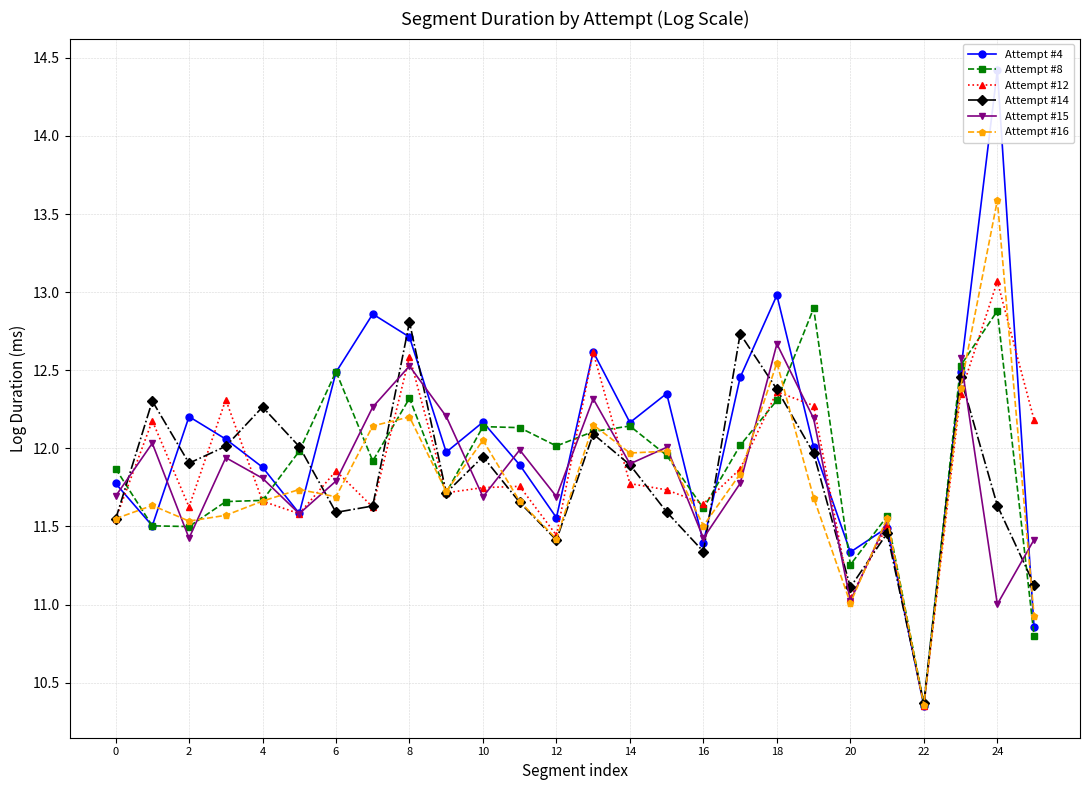

Which category has the lowest value in the Attempt #8 series?

22